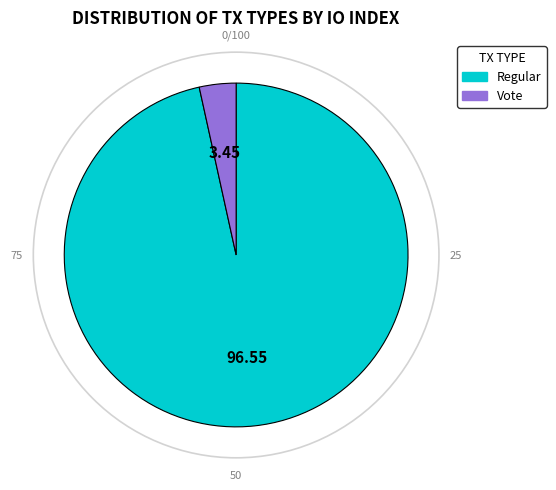

Count the number of slices in the pie.

2